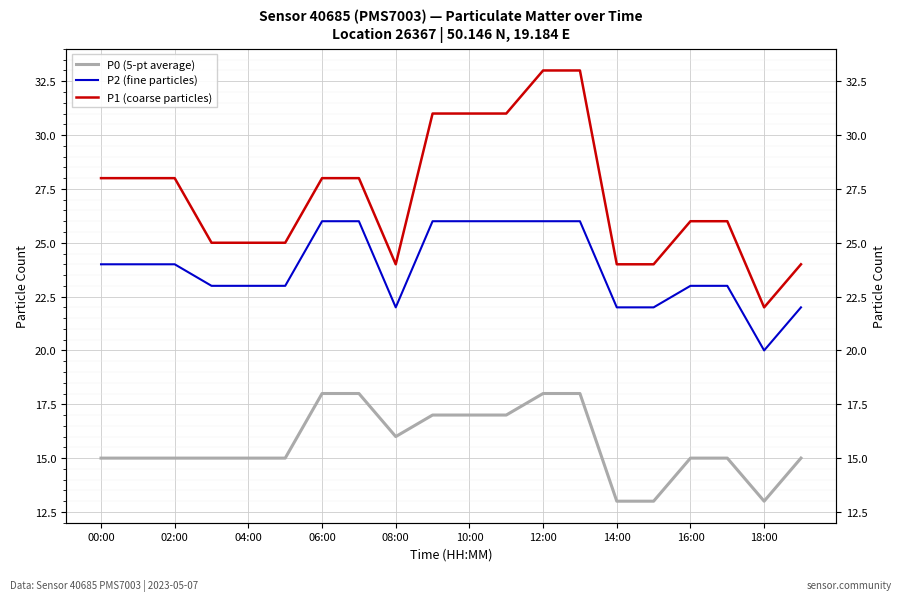

What is the difference between the P0 (5-pt average) values at 12:00 and 15?

5